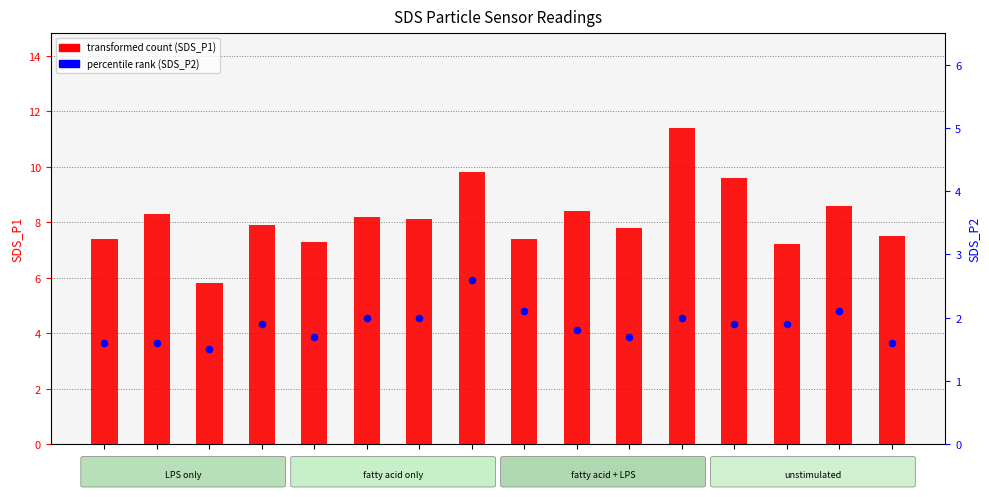

Which series has the largest total across all categories?

transformed count